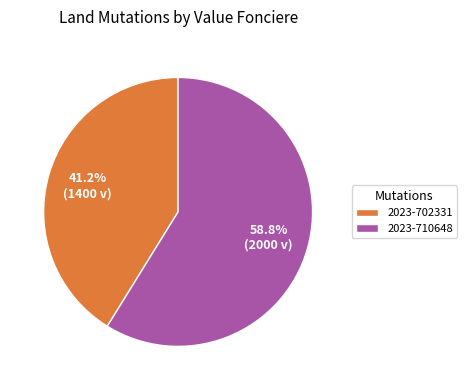

What is the largest slice in the pie chart?

2023-710648